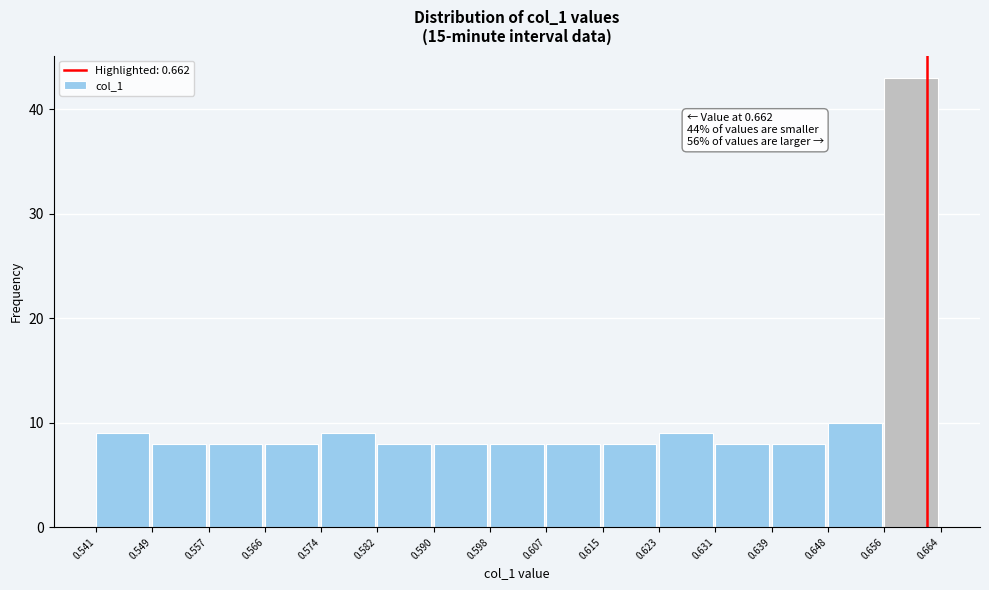

Over which range of the x-axis is the bar tallest?

0.656 to 0.664